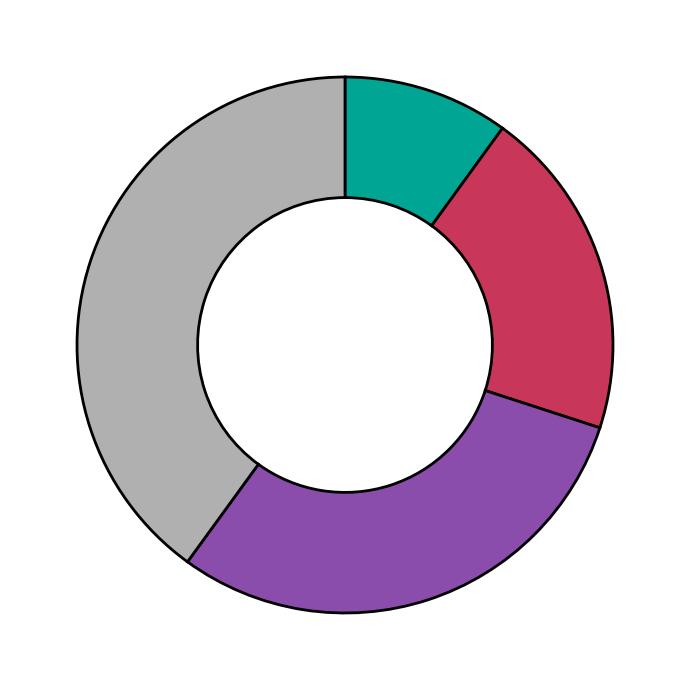

Is there a majority slice in this chart?

No